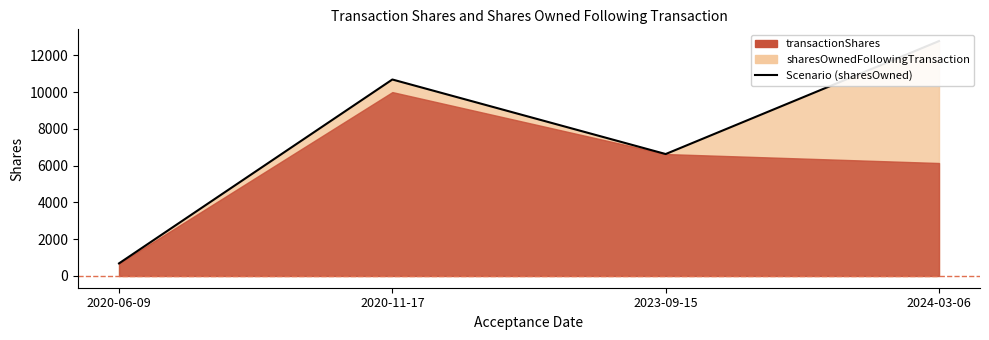

What is the maximum value shown in the chart?

12774